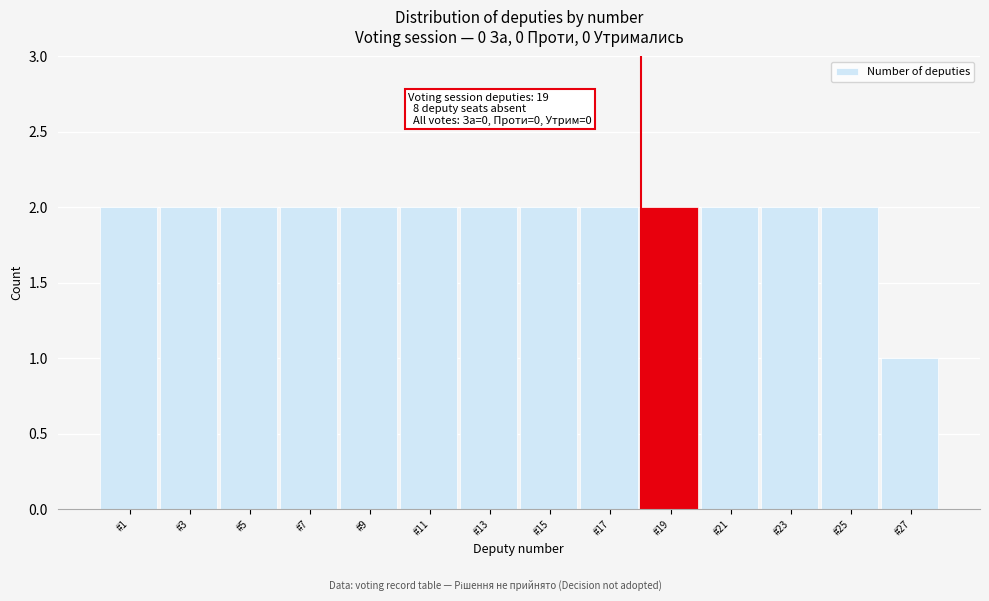

Reading left to right, transcribe all the data shown in this chart.

2	2	2	2	2	2	2	2	2	2	2	2	2	1